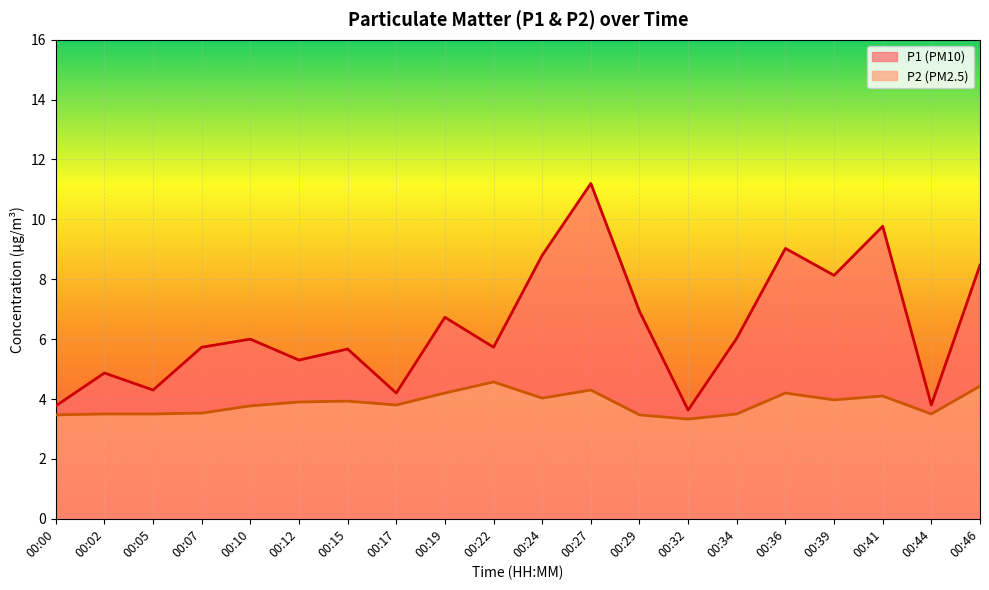

True or false: P2 and P1 cross at least once.

False